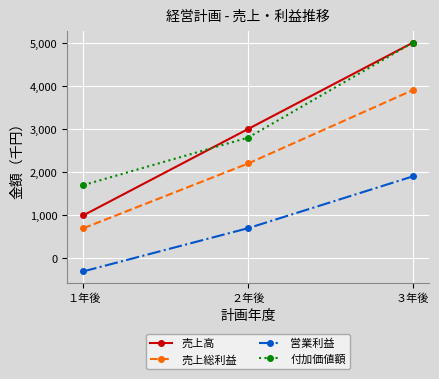

Reading left to right, extract all data points from this chart.

売上高: 1000	3000	5000
売上総利益: 700	2200	3900
営業利益: -300	700	1900
付加価値額: 1700	2800	5000